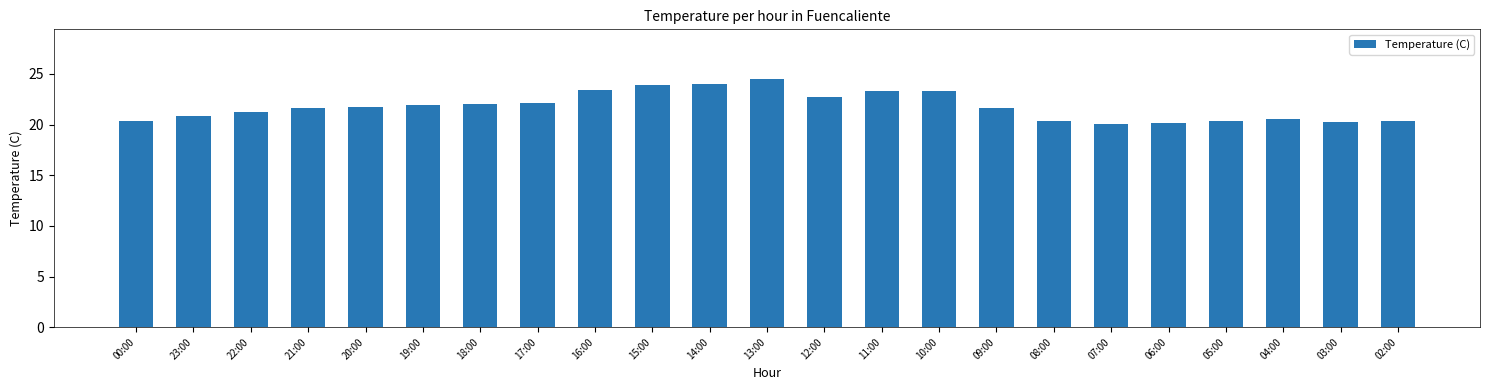

What is the ratio of the value at 14:00 to the value at 18:00?

1.1